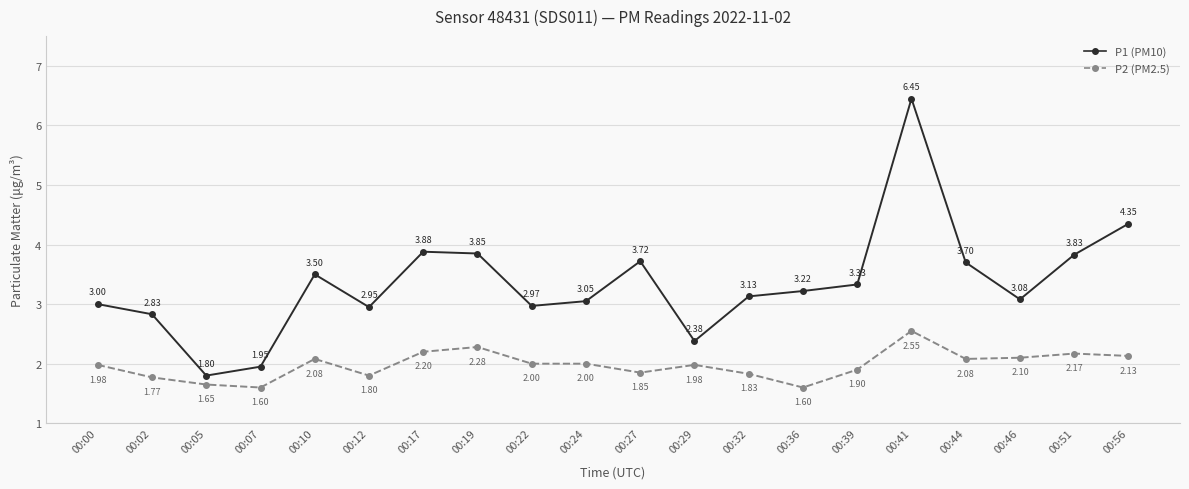

Is the value of P2 (PM2.5) at 00:44 greater than the value of P1 (PM10) at 00:41?

No